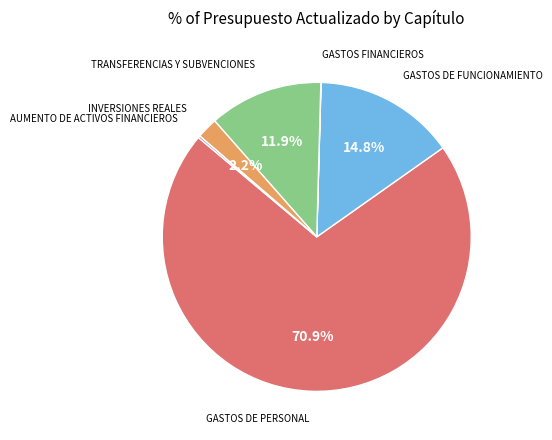

Does GASTOS DE PERSONAL represent more than half of the total?

Yes